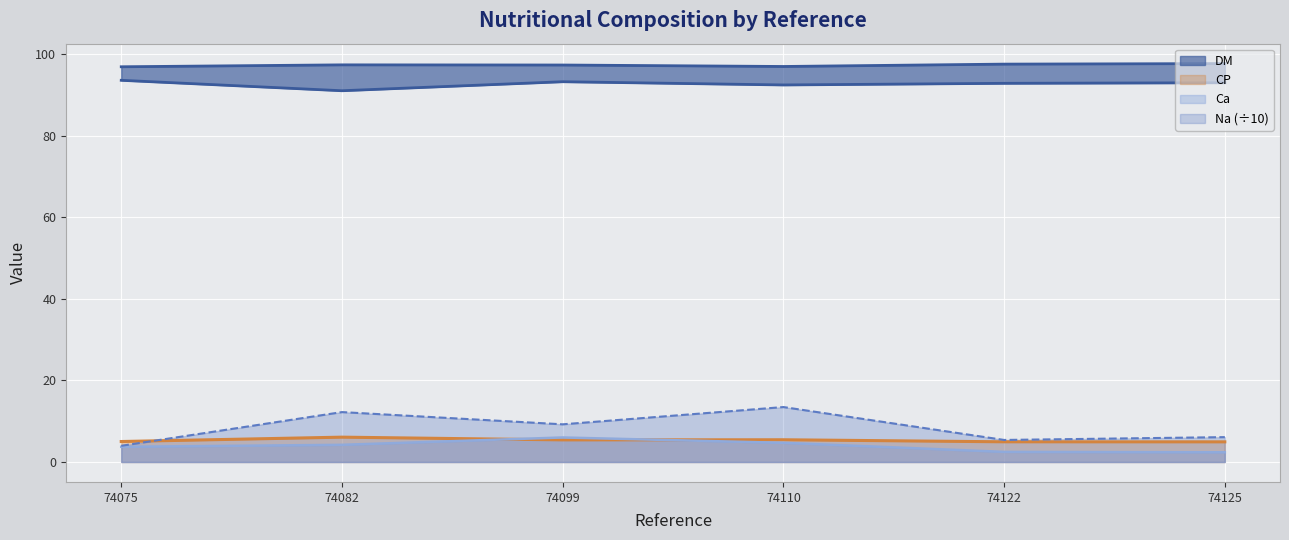

Reading left to right, what are all the values shown in this chart?

DM: 74075=93.6	74082=91.1	74099=93.3	74110=92.5	74122=92.9	74125=93.0
CP: 74075=5.0	74082=6.1	74099=5.4	74110=5.5	74122=5.0	74125=5.0
OM: 74075=97.0	74082=97.4	74099=97.4	74110=97.0	74122=97.6	74125=97.7
Ca: 74075=3.7	74082=4.2	74099=6.0	74110=4.7	74122=2.5	74125=2.4
Na: 74075=4.0	74082=12.2	74099=9.2	74110=13.5	74122=5.4	74125=6.1